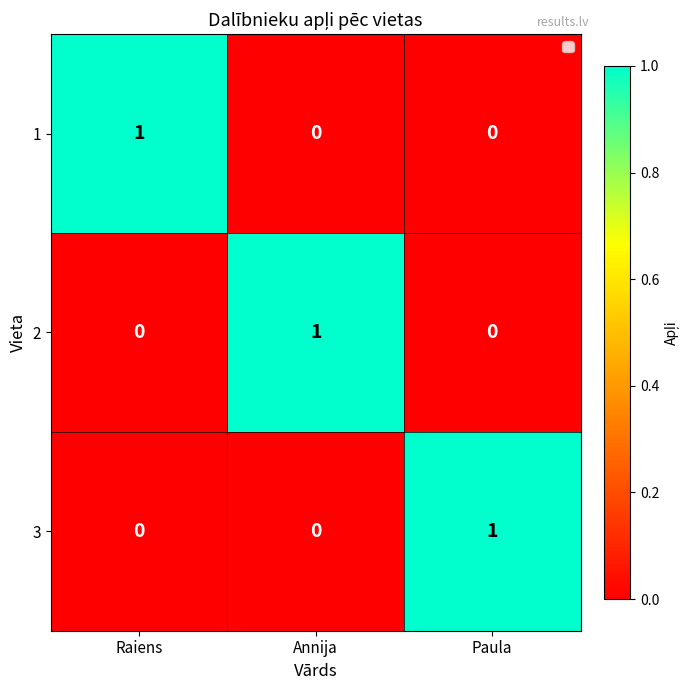

Reading right to left, what are all the values shown in this chart?

1: Paula=0	Annija=0	Raiens=1
2: Paula=0	Annija=1	Raiens=0
3: Paula=1	Annija=0	Raiens=0